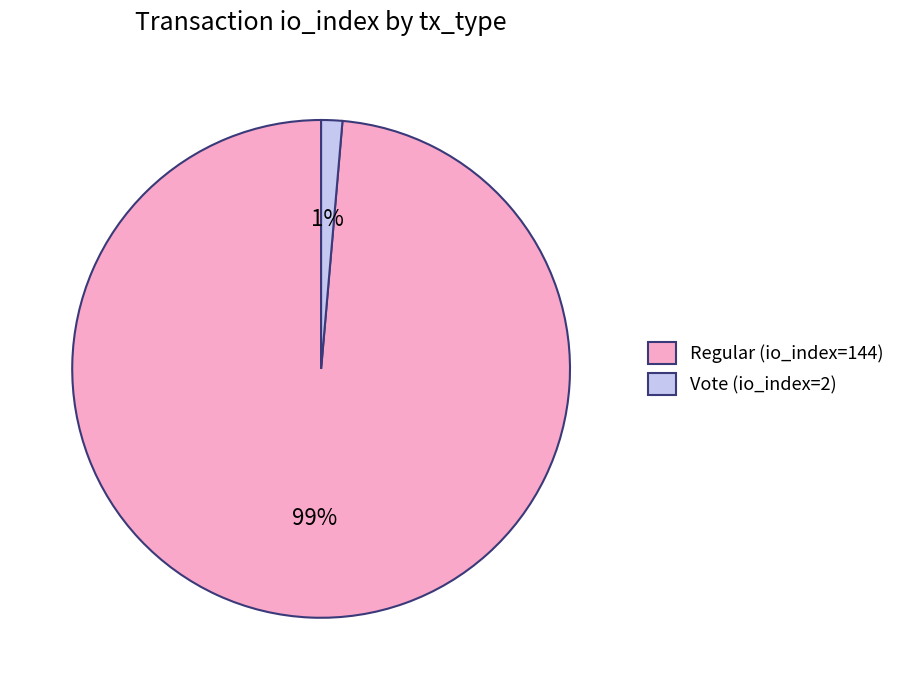

How many slices are in this pie chart?

2